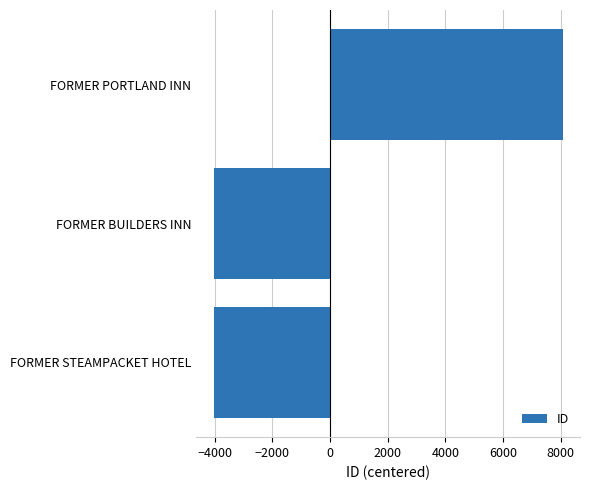

Count the number of data series in this chart.

1